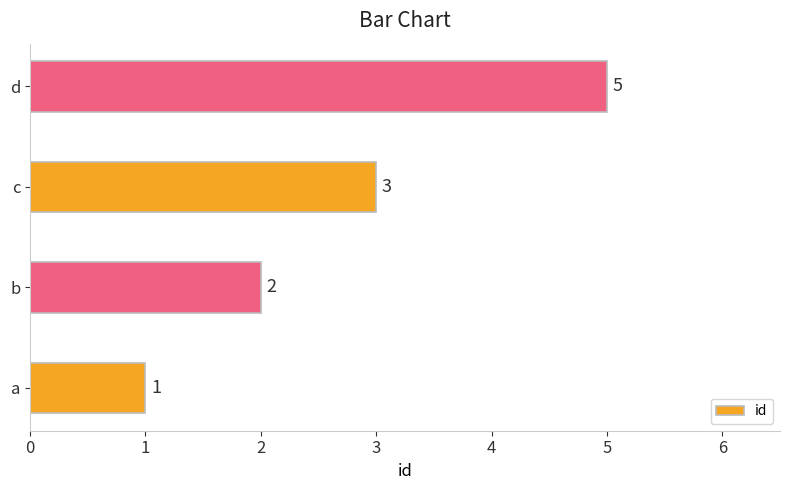

Which label corresponds to the smallest value in the chart?

a